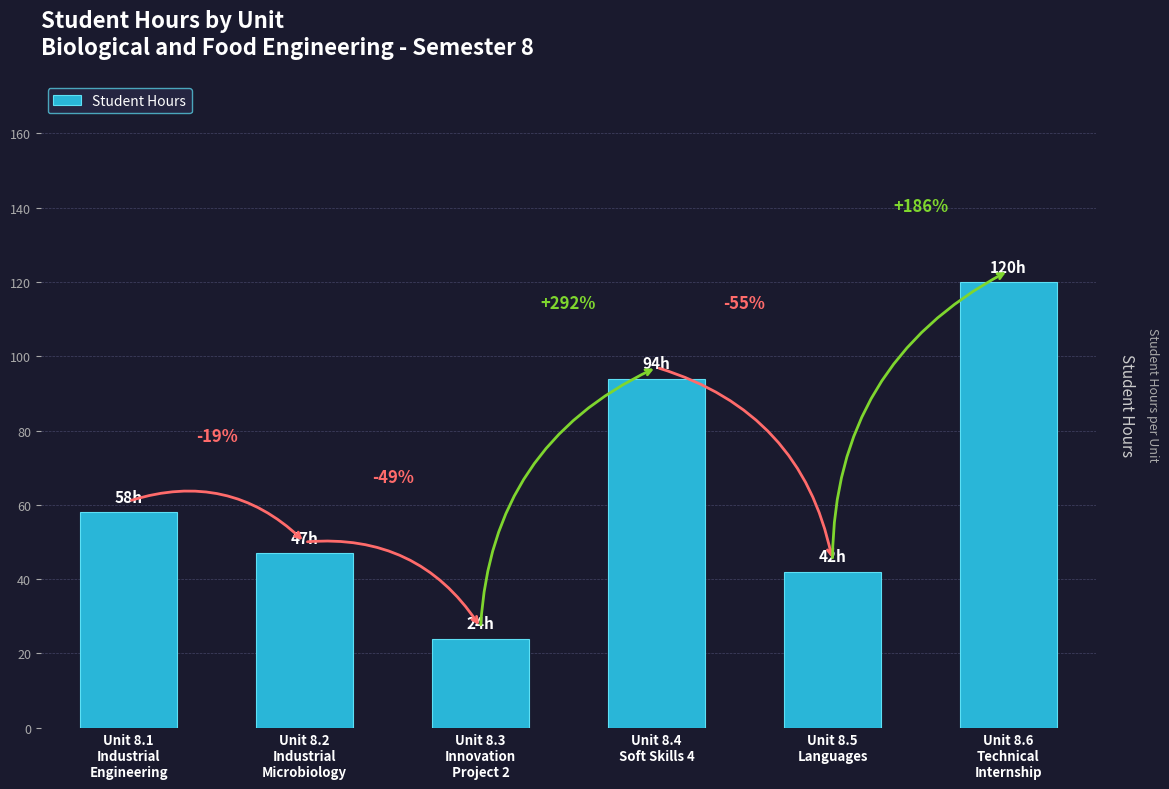

Rank the categories by value from lowest to highest.

Unit 8.3
Innovation
Project 2, Unit 8.5
Languages, Unit 8.2
Industrial
Microbiology, Unit 8.1
Industrial
Engineering, Unit 8.4
Soft Skills 4, Unit 8.6
Technical
Internship